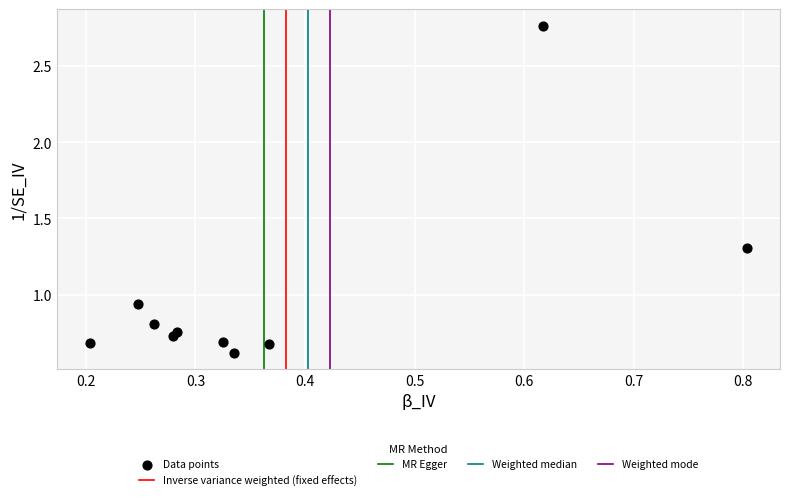

What is the average Y value?

1.0